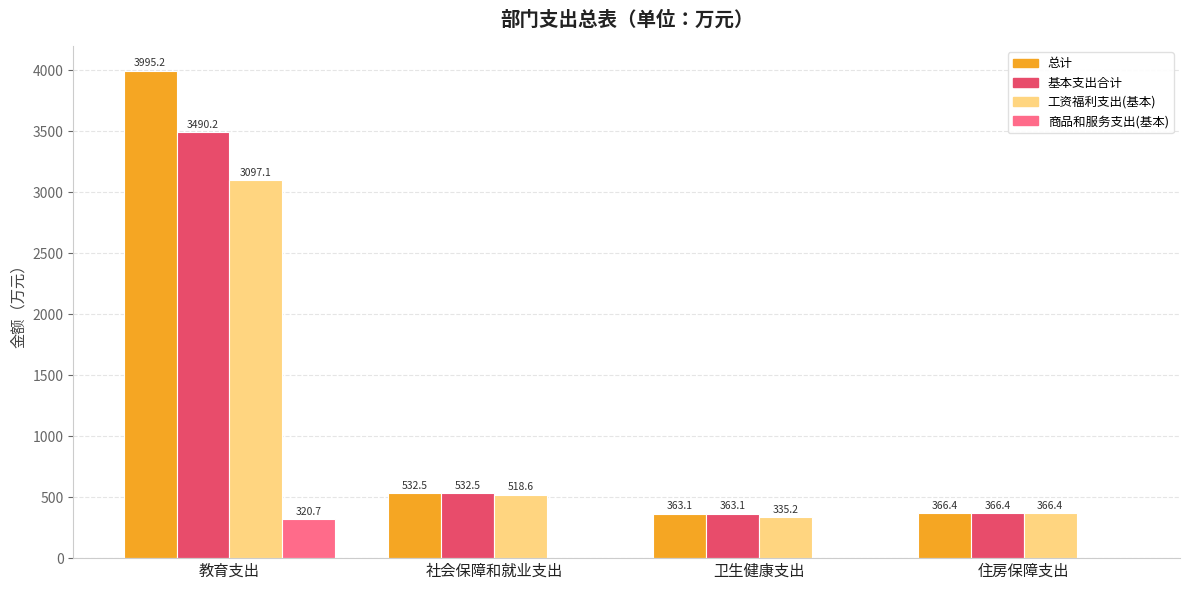

Reading left to right, what are all the values shown in this chart?

总计: 教育支出=3995.2	社会保障和就业支出=532.5	卫生健康支出=363.1	住房保障支出=366.4
基本支出合计: 教育支出=3490.2	社会保障和就业支出=532.5	卫生健康支出=363.1	住房保障支出=366.4
工资福利支出(基本): 教育支出=3097.1	社会保障和就业支出=518.6	卫生健康支出=335.2	住房保障支出=366.4
商品和服务支出(基本): 教育支出=320.7	社会保障和就业支出=0.0	卫生健康支出=0.0	住房保障支出=0.0